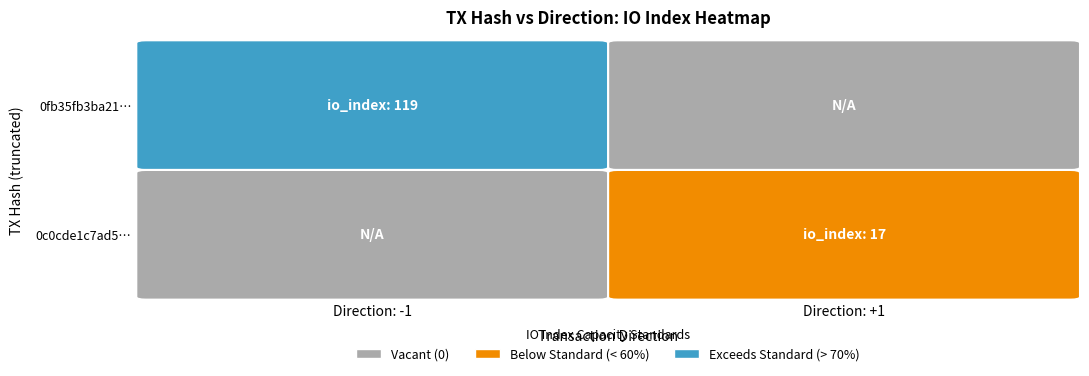

Reading left to right, transcribe all the data shown in this chart.

0fb35fb3ba21b068c020b3b89703d9bf253a58e: -1	119
0c0cde1c7ad524142545cabe9e83396bda92c1c: 1	17